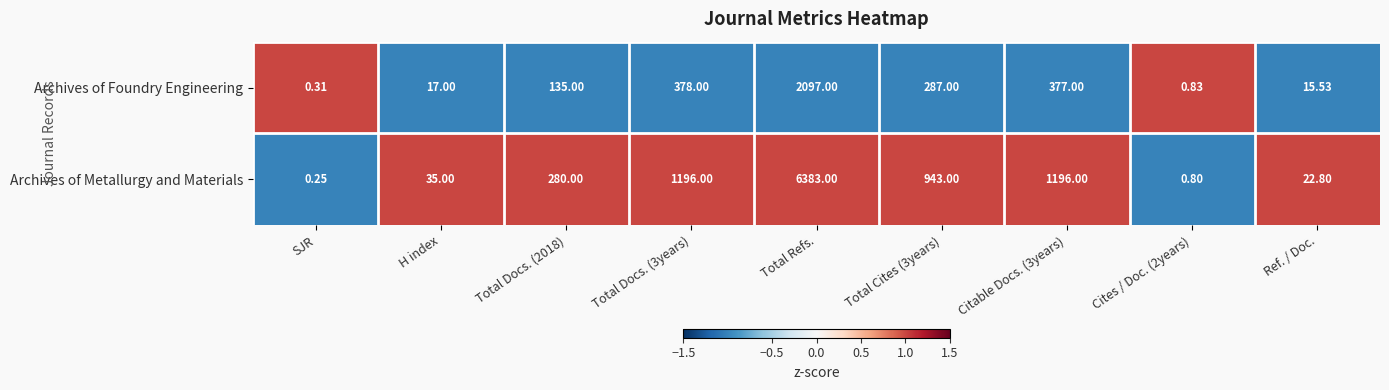

At which category is the sum across all series the highest?

Total Refs.